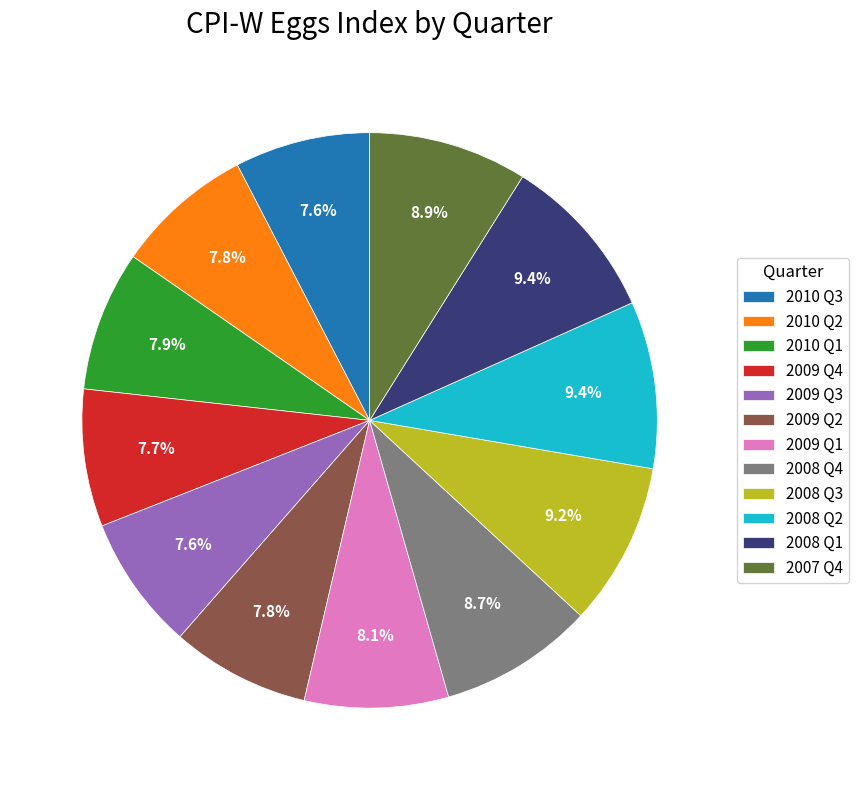

Approximately how many times larger is the value at 2009 Q4 compared to 2008 Q1?

0.8